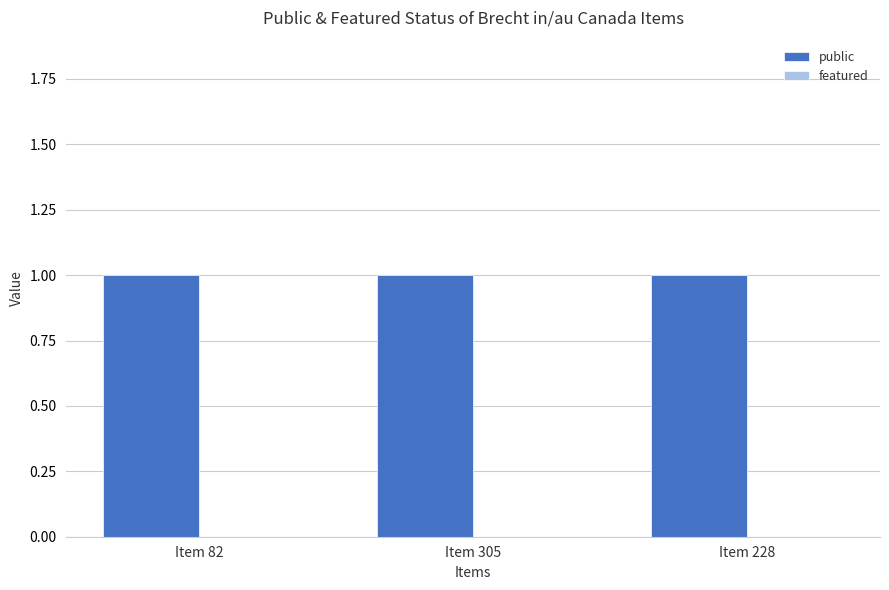

Which series has the largest range (max minus min)?

public